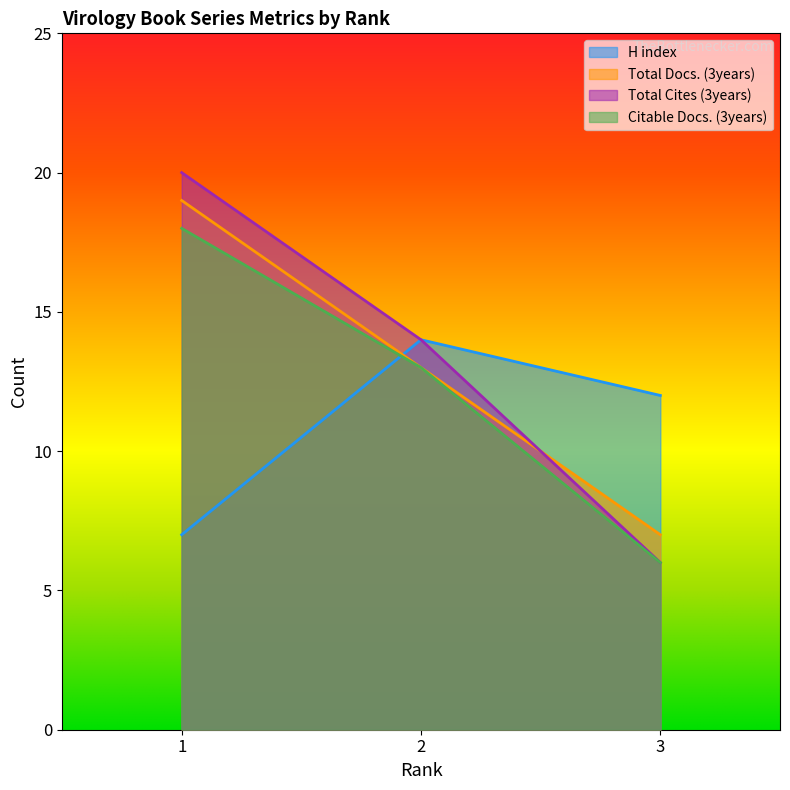

Is it true that H index equals 21 at 2?

False